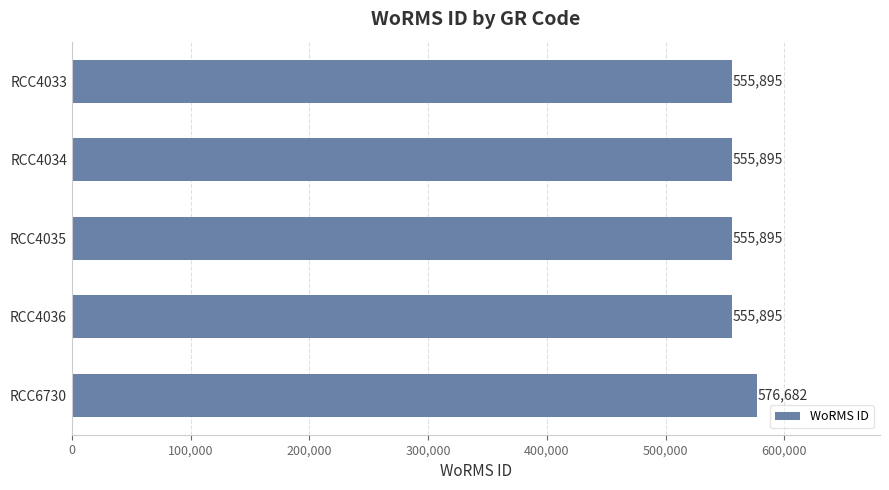

What is the sum of the values at RCC4035 and RCC4033?

1111790